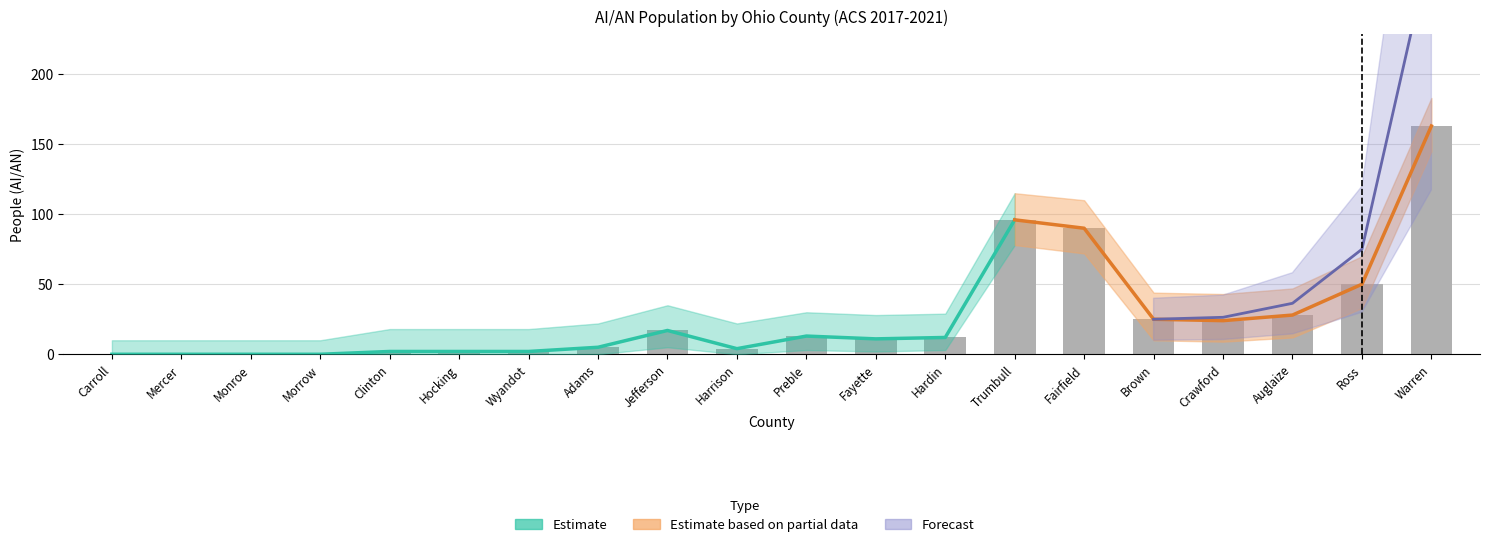

Rank the categories by value from highest to lowest.

Warren, Trumbull, Fairfield, Ross, Auglaize, Brown, Crawford, Jefferson, Preble, Hardin, Fayette, Adams, Harrison, Clinton, Hocking, Wyandot, Carroll, Mercer, Monroe, Morrow